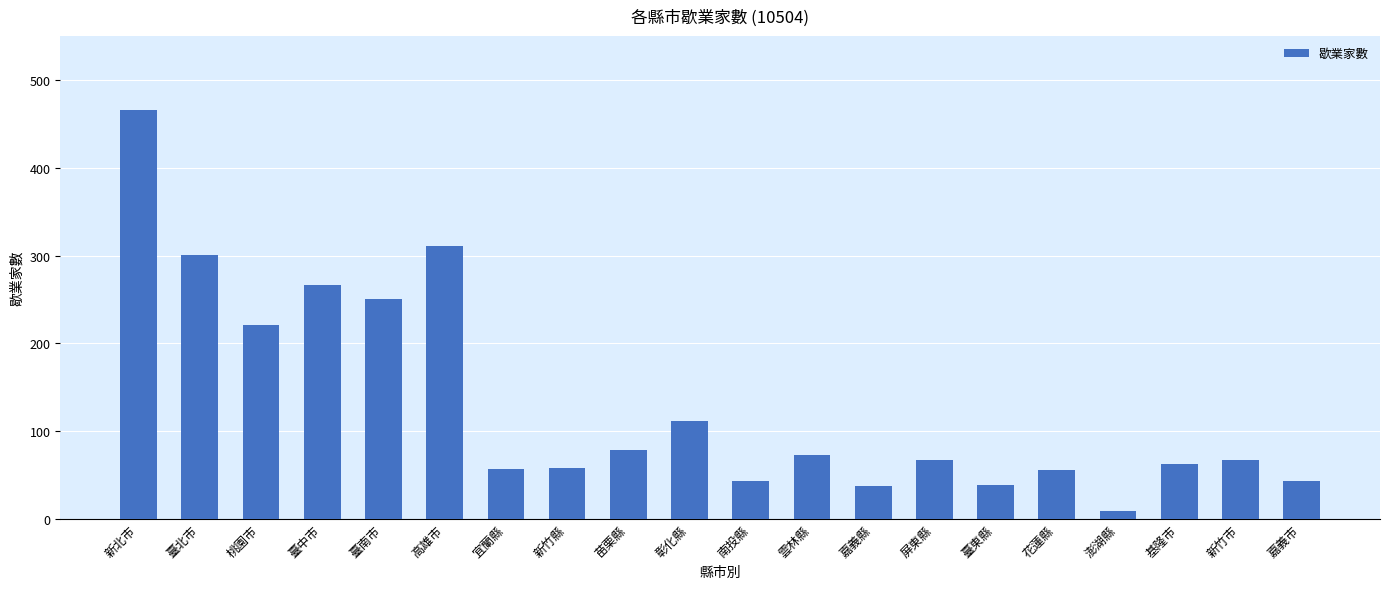

What is the value of the 13th bar from the left?

38